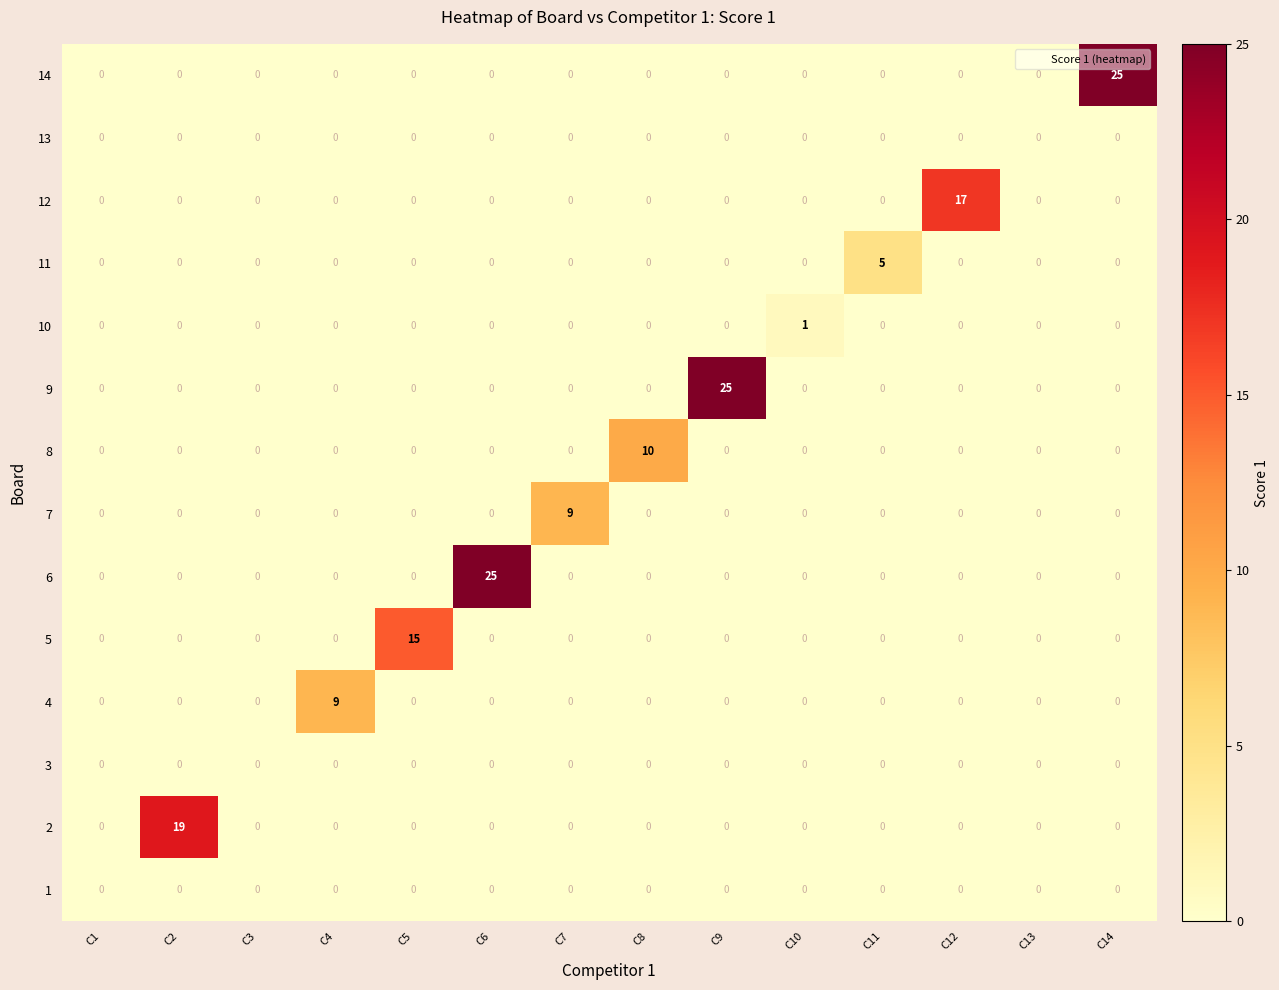

What is the difference between the maximum and minimum values in the 11 series?

5